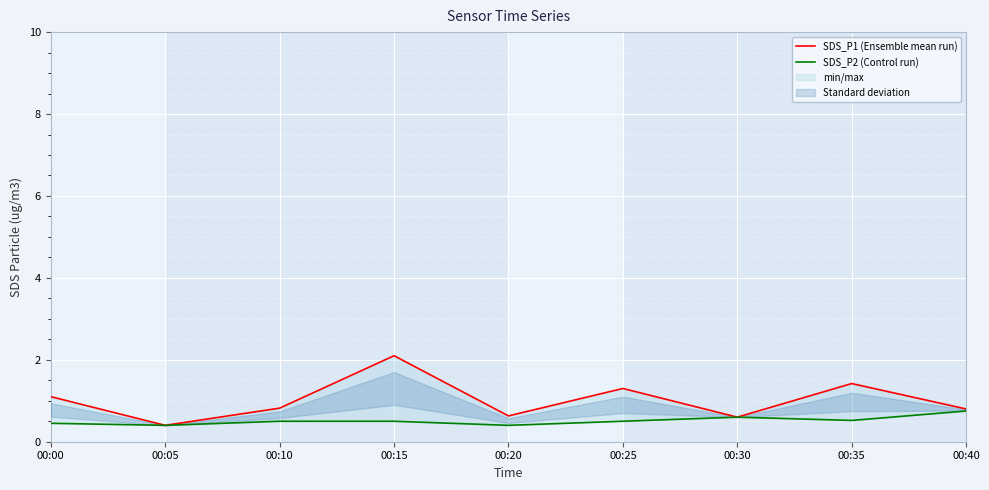

At which label is SDS_P2 (Control run) closest to 0?

00:05